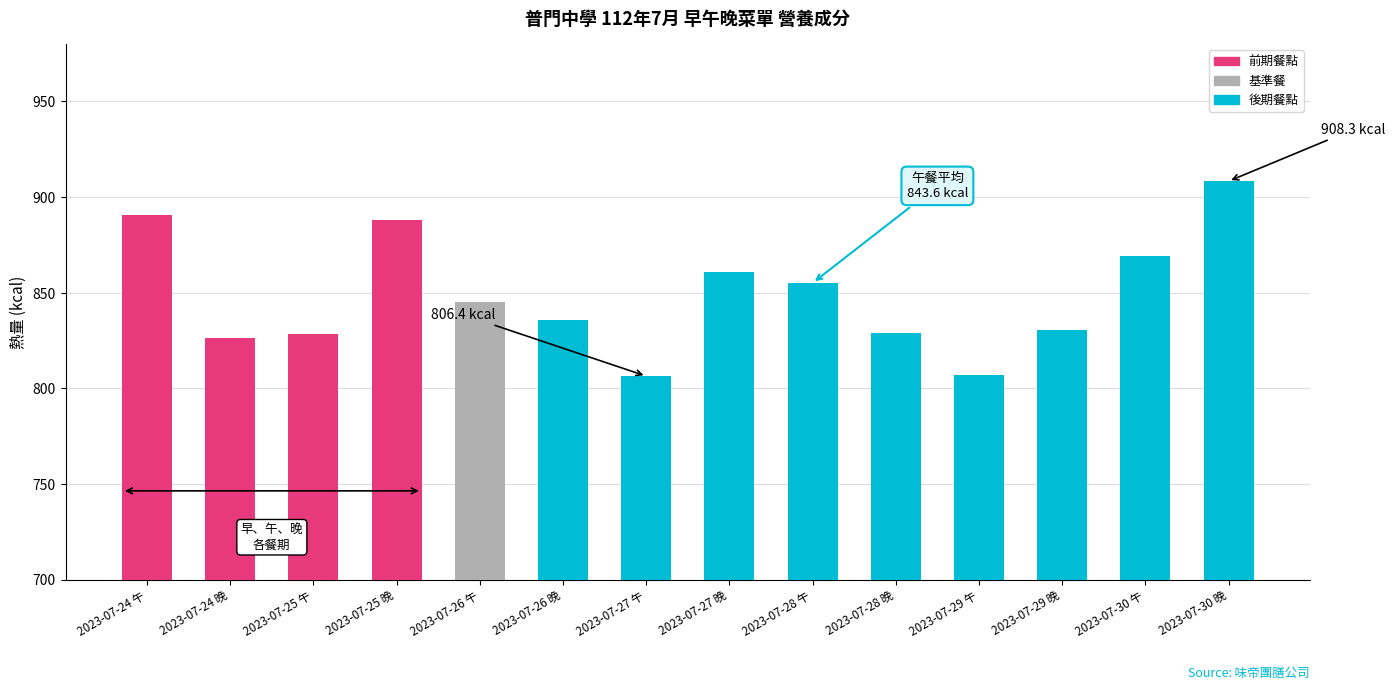

What position from the right is 2023-07-29 晚?

3